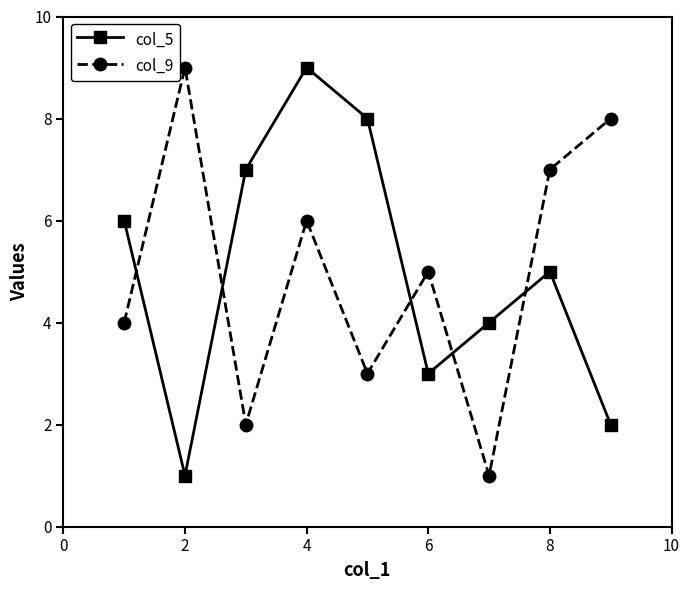

In col_5, how many points are higher than both neighbors (excluding endpoints)?

2